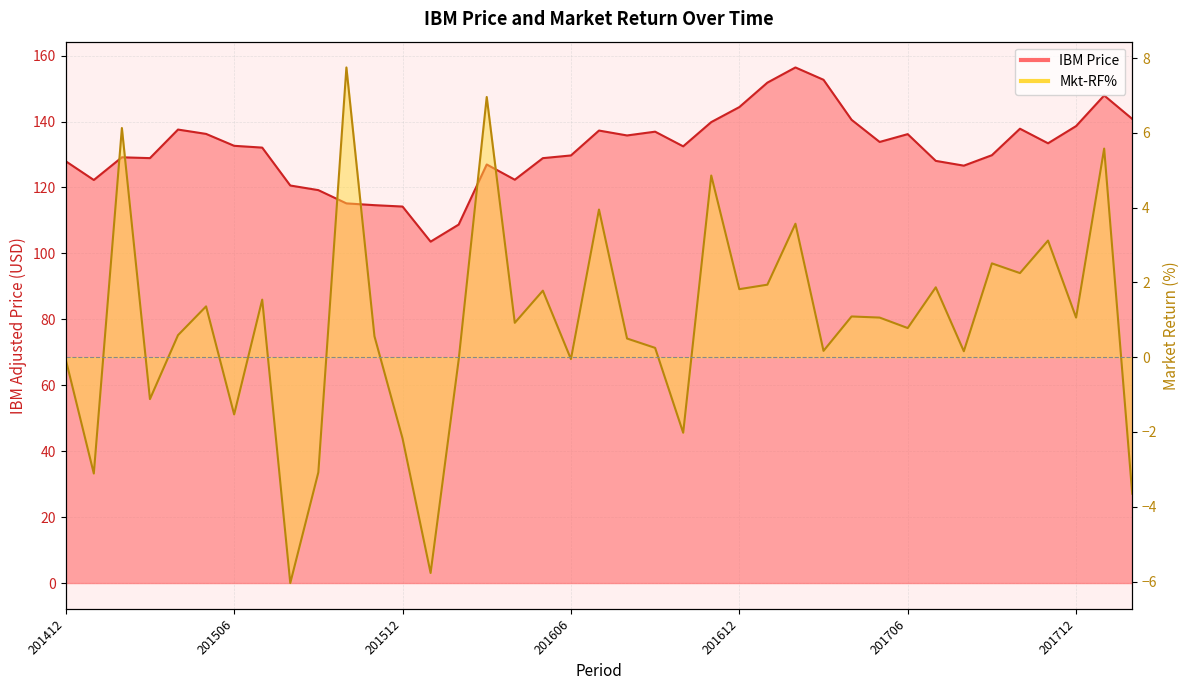

What is the approximate value of IBM Price at 201510?

115.2